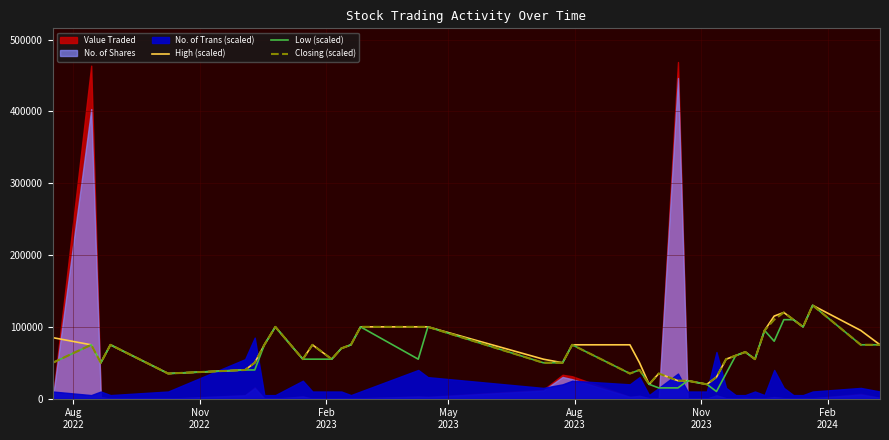

What is the highest value of the Low (scaled) series?

130000.0